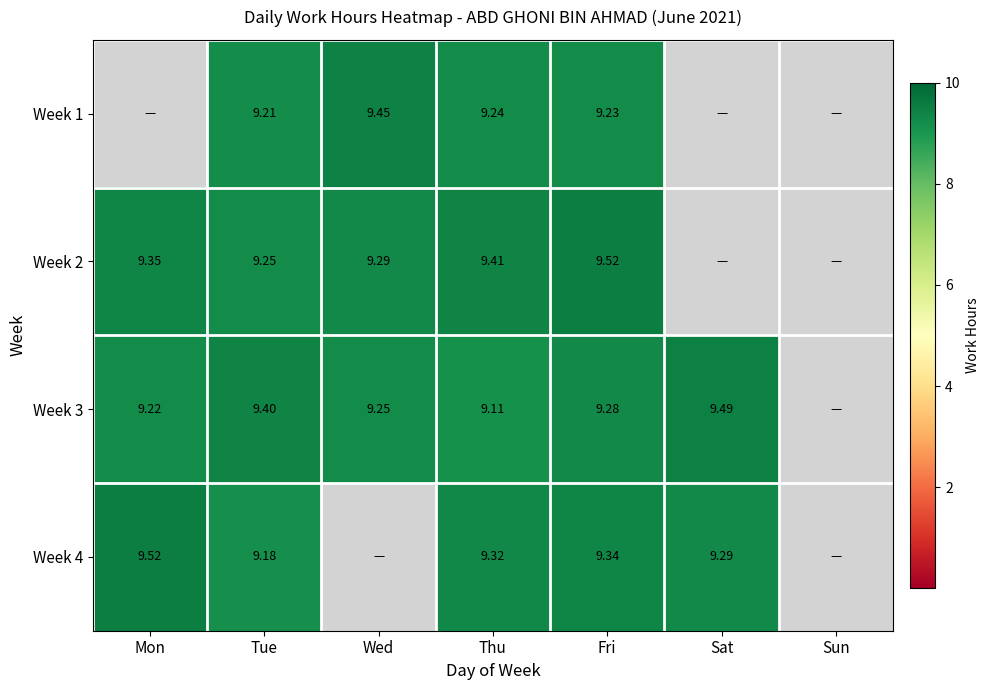

Is the value of Week 3 at Mon greater than the value of Week 4 at Mon?

No